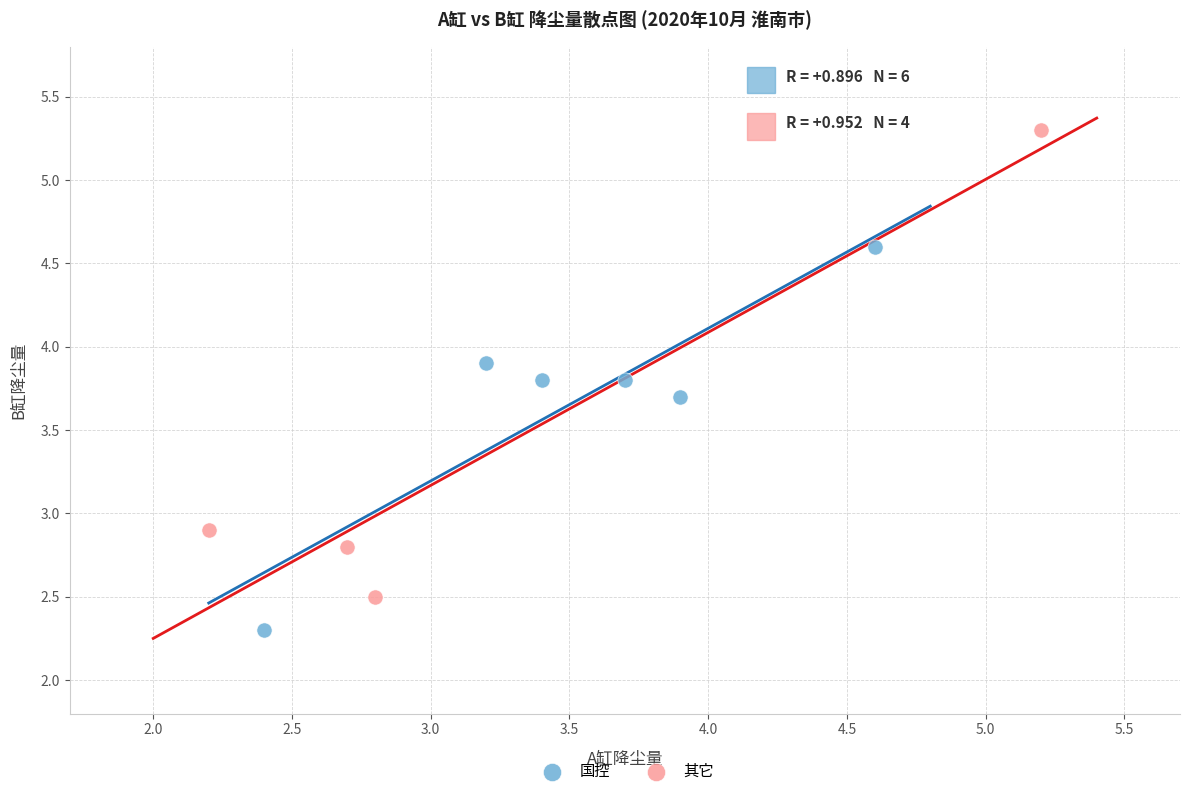

Which series reaches the maximum Y coordinate?

其它